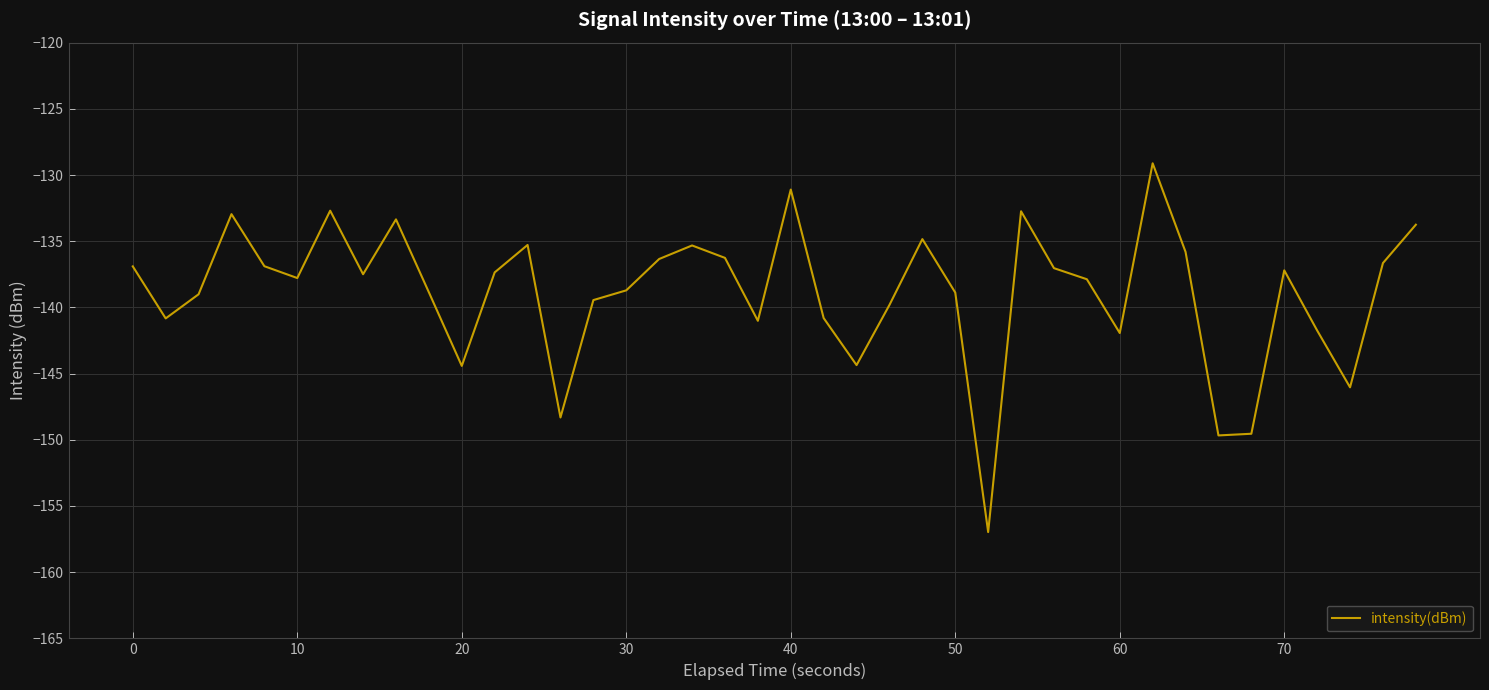

What is the difference between the maximum and minimum values?

27.9